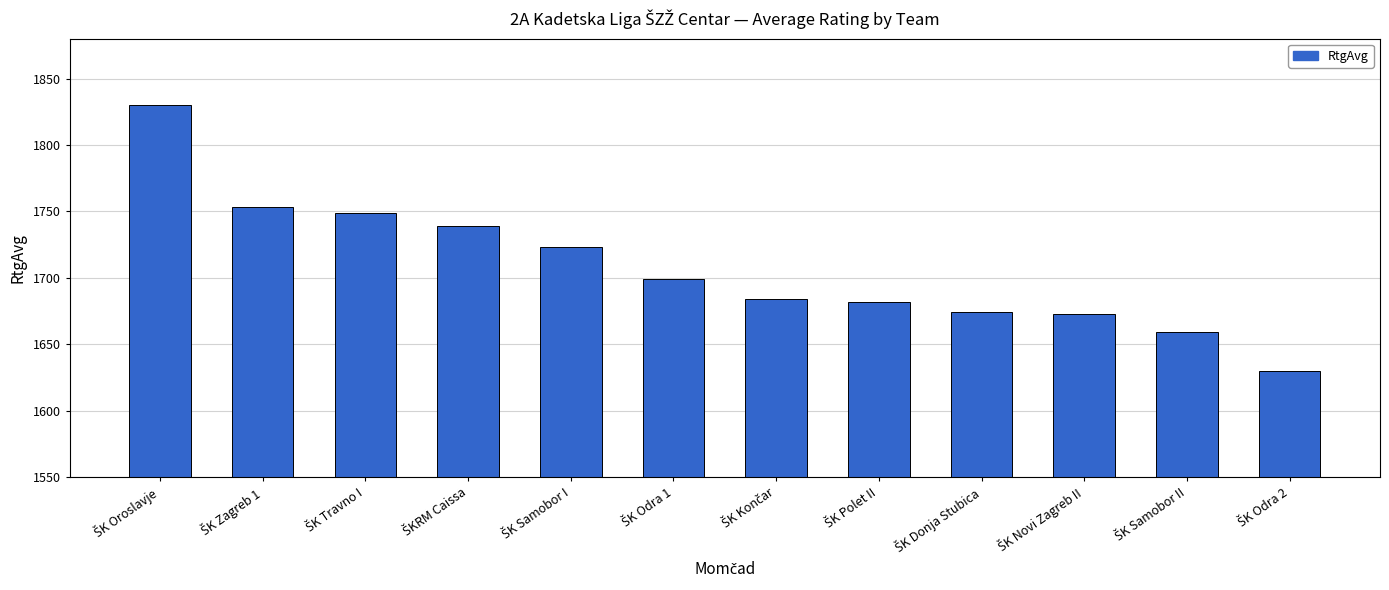

What is the minimum value shown in the chart?

1630